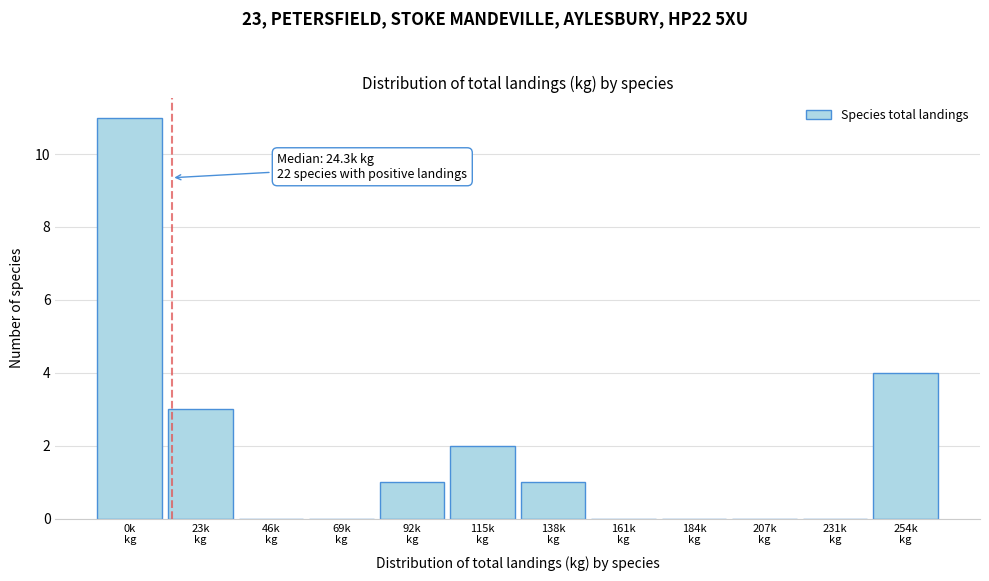

What is the sum of all values?

22